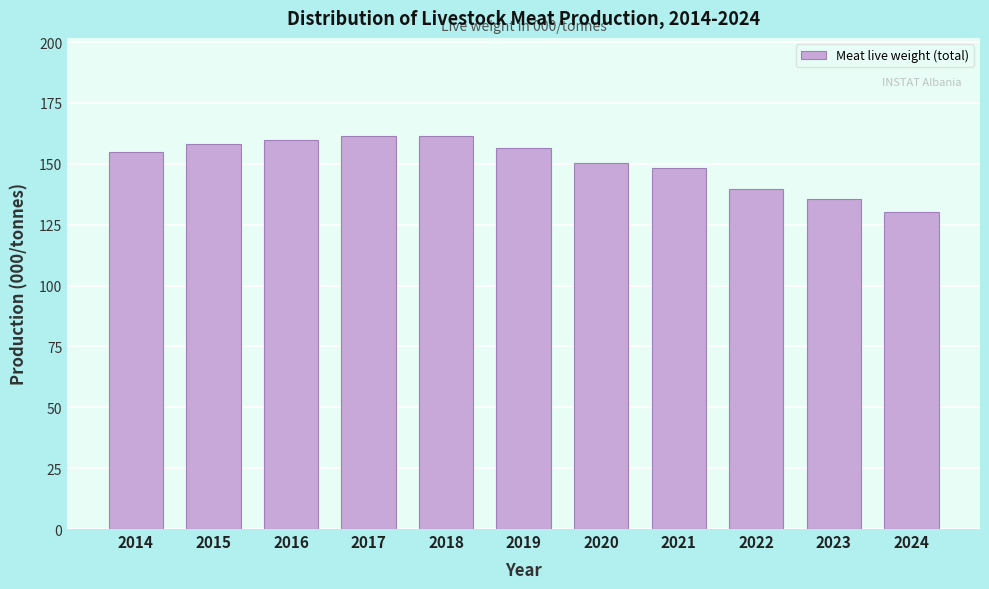

What is the value of the 7th bar from the left?

150.4